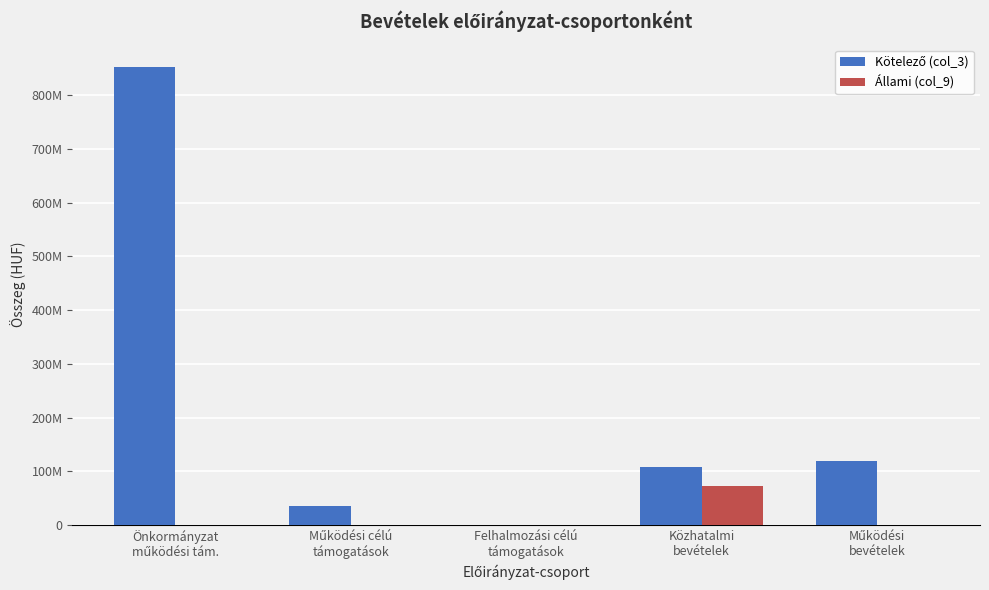

Are the bars horizontal?

No